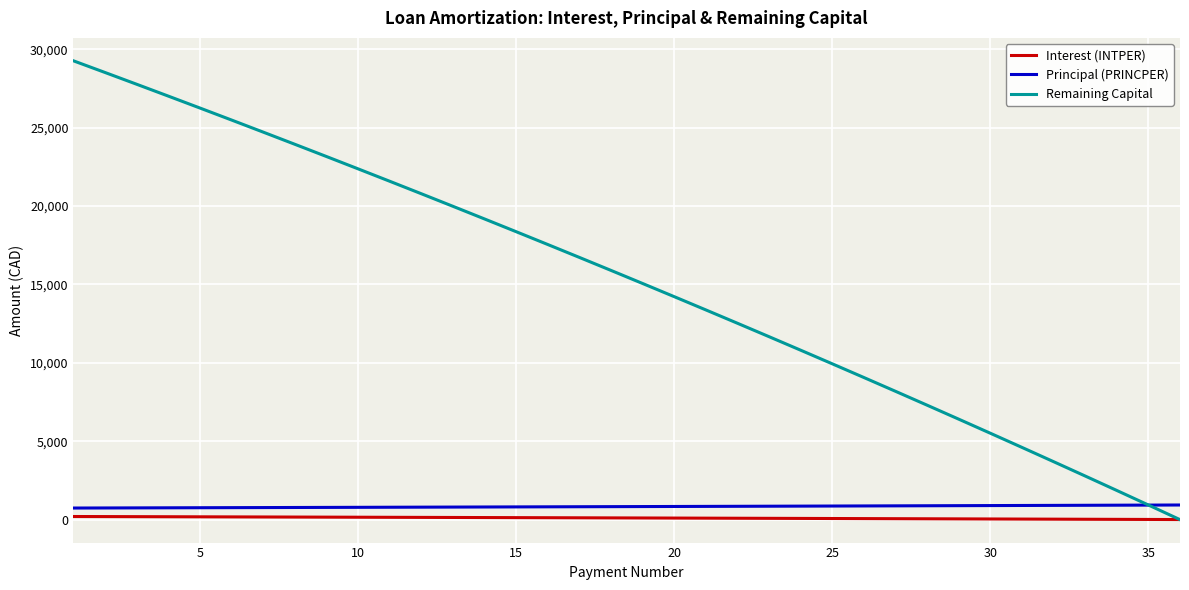

What is the highest value of the Remaining Capital series?

29259.9